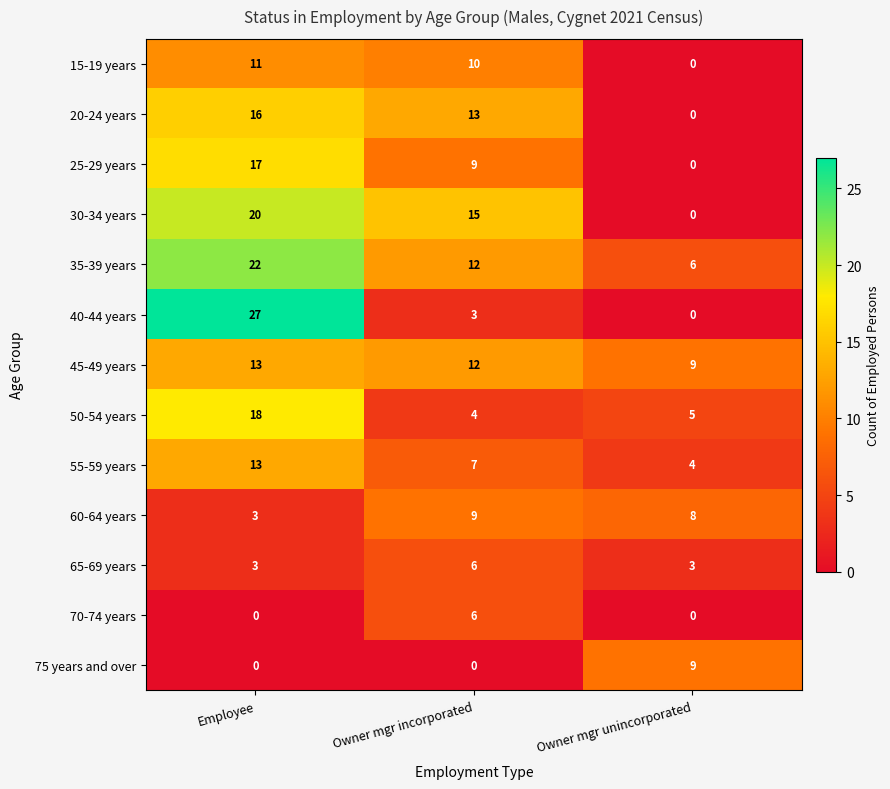

What is the difference between the maximum and minimum values in the 55-59 years series?

9